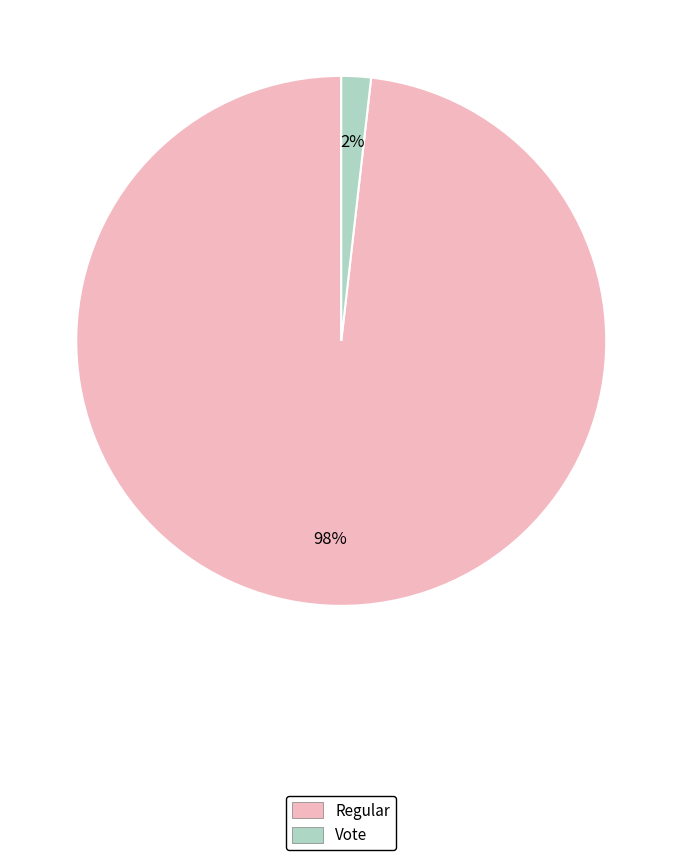

Rank the categories by value from lowest to highest.

Vote, Regular